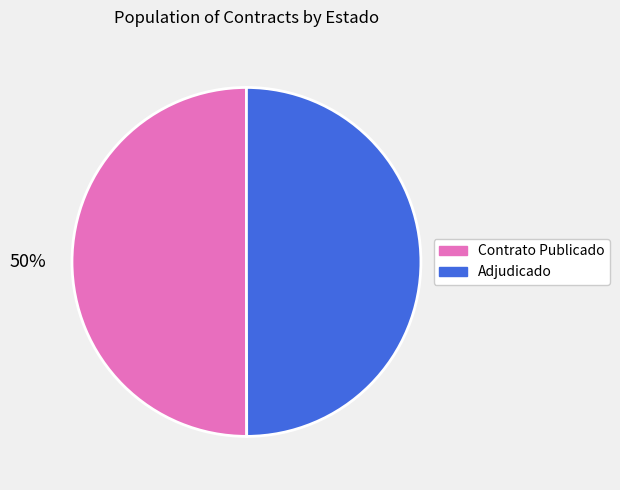

True or false: Contrato Publicado accounts for 60% of the total.

False